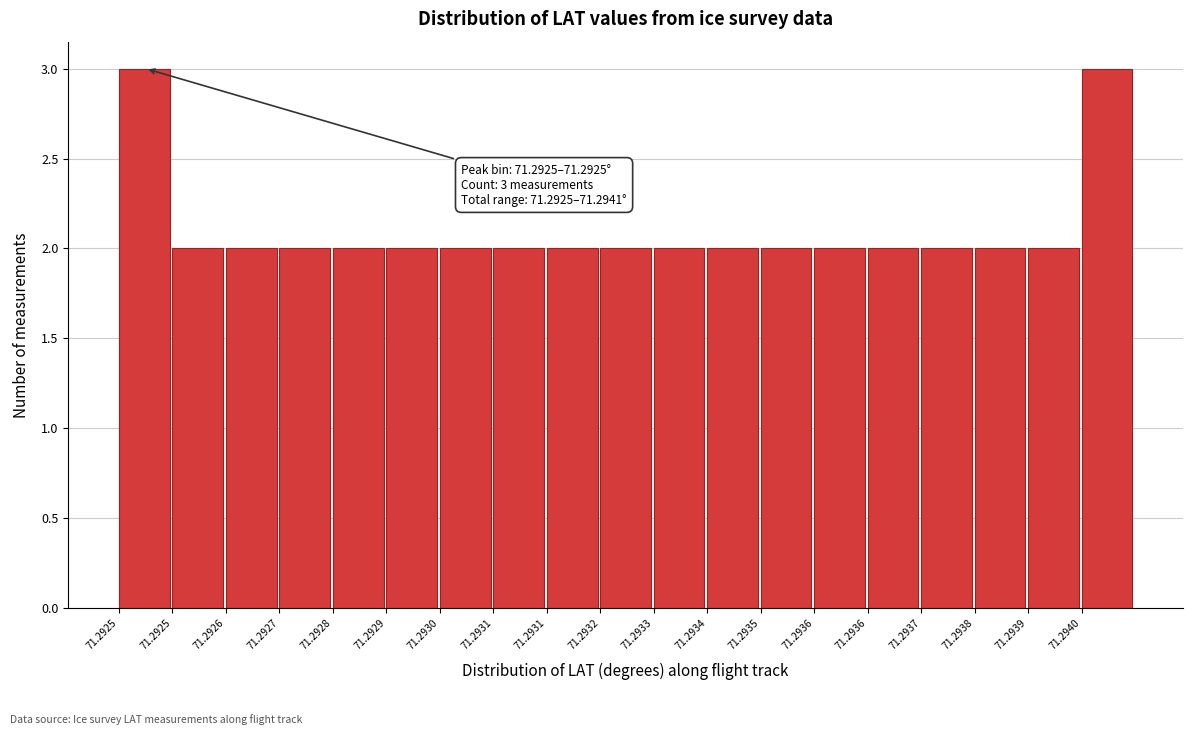

How many bars are there in total?

19